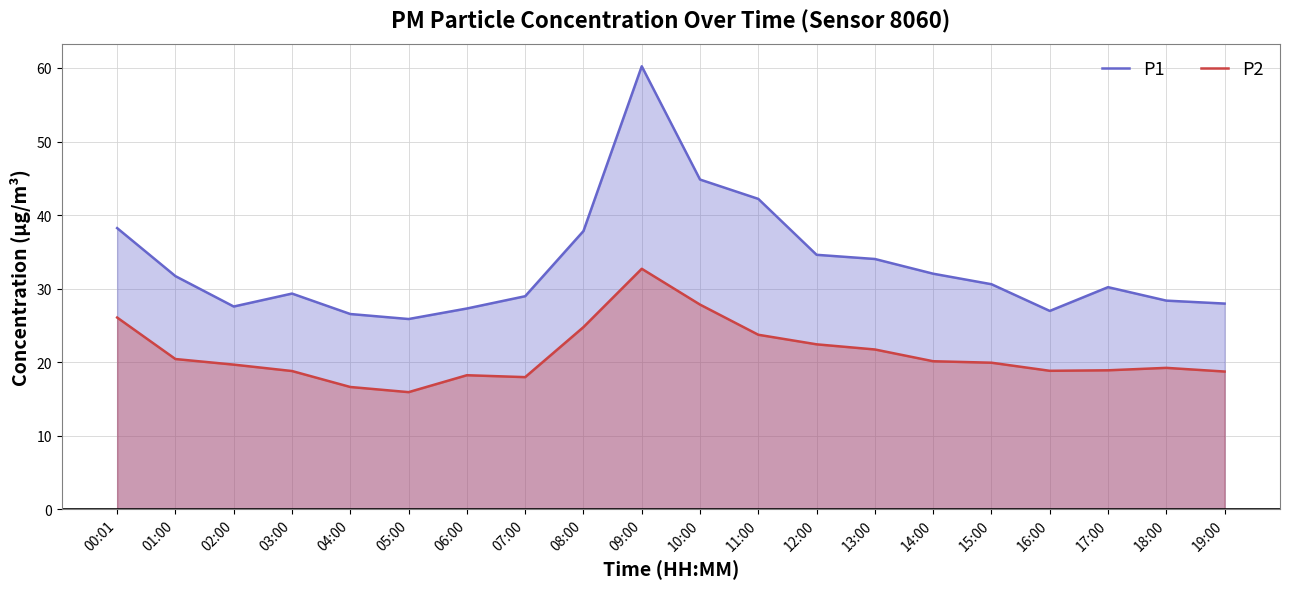

The value of P2 at 05:00 is 4.7. True or false?

False